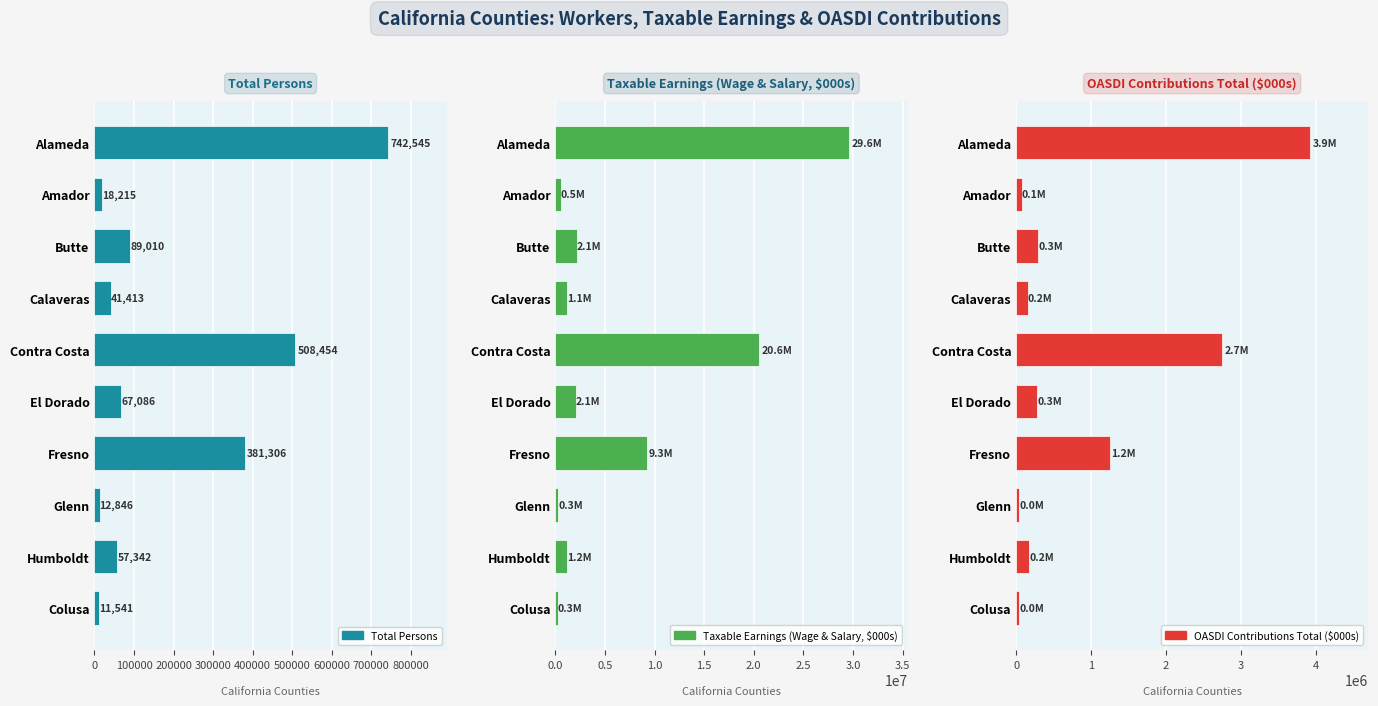

Reading left to right, transcribe all the data shown in this chart.

Total Persons: 742545	18215	89010	41413	508454	67086	381306	12846	57342	11541
Taxable Earnings (Wage & Salary, $000s): 29578743	547625	2137405	1147145	20551294	2072328	9278482	282966	1212992	256381
OASDI Contributions Total ($000s): 3915519	77096	294387	156828	2747944	281816	1249911	40204	175452	40094